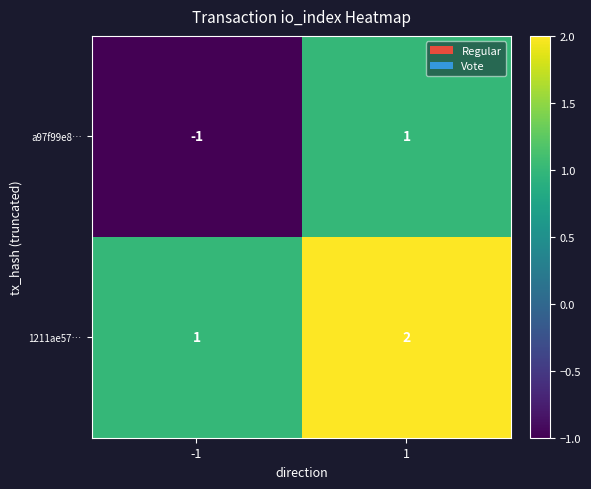

At which category does the chart reach its peak across all series?

1